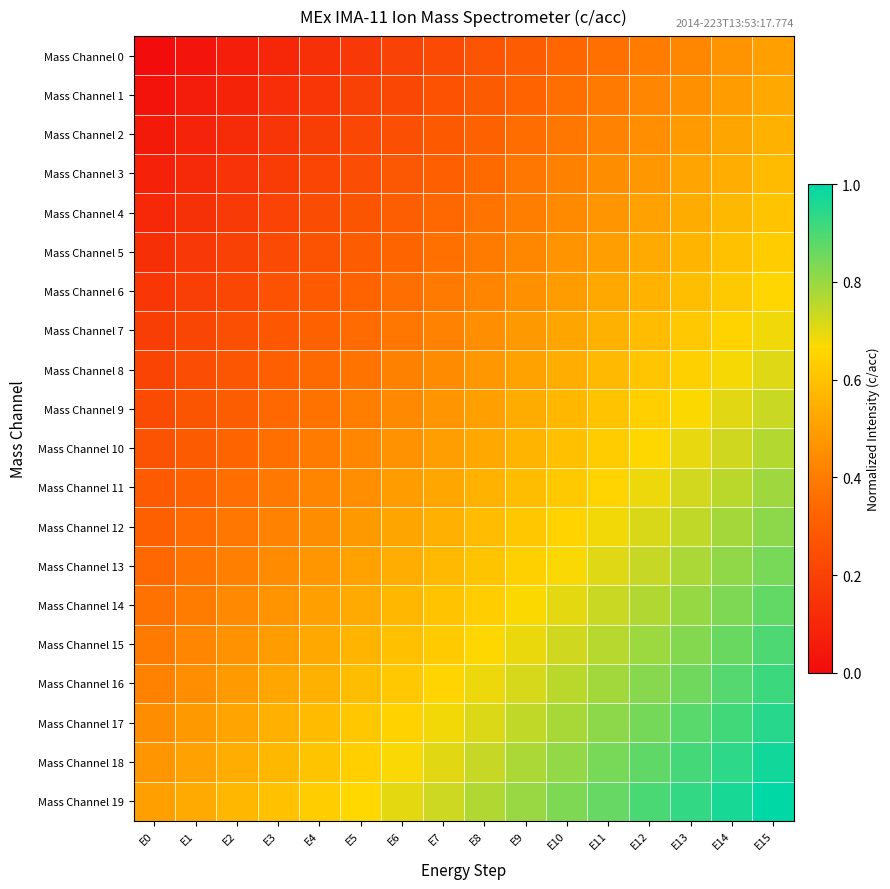

At which category is the sum across all series the highest?

E15